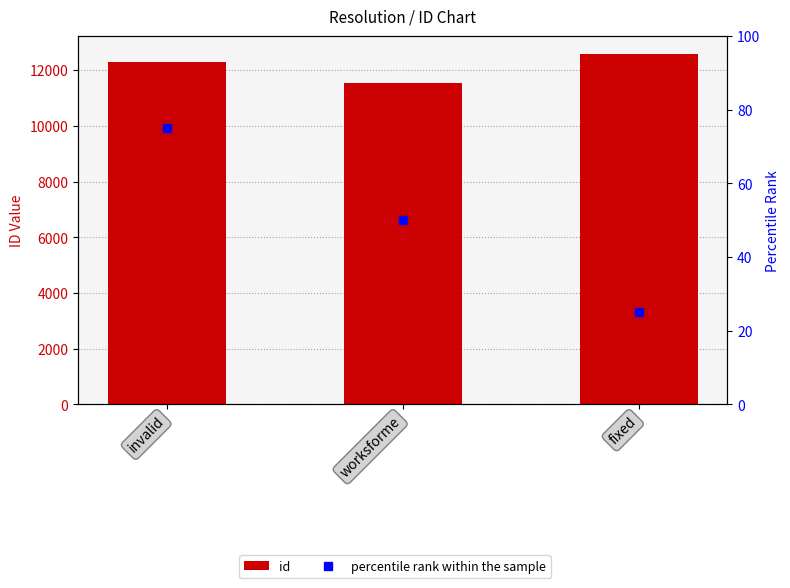

Is it true that percentile rank within the sample equals 25 at fixed?

True